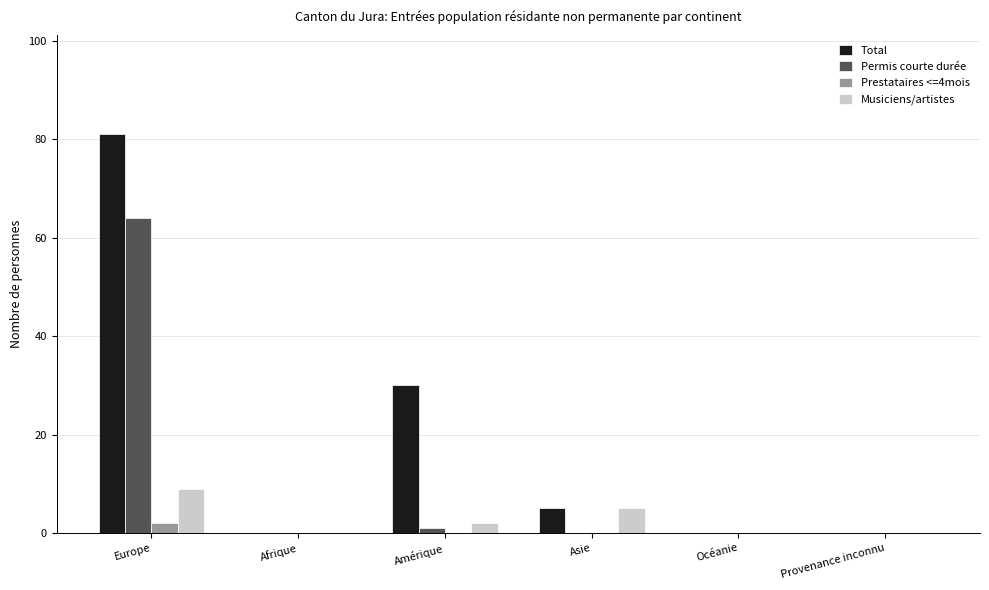

What is the sum of all Total values?

116